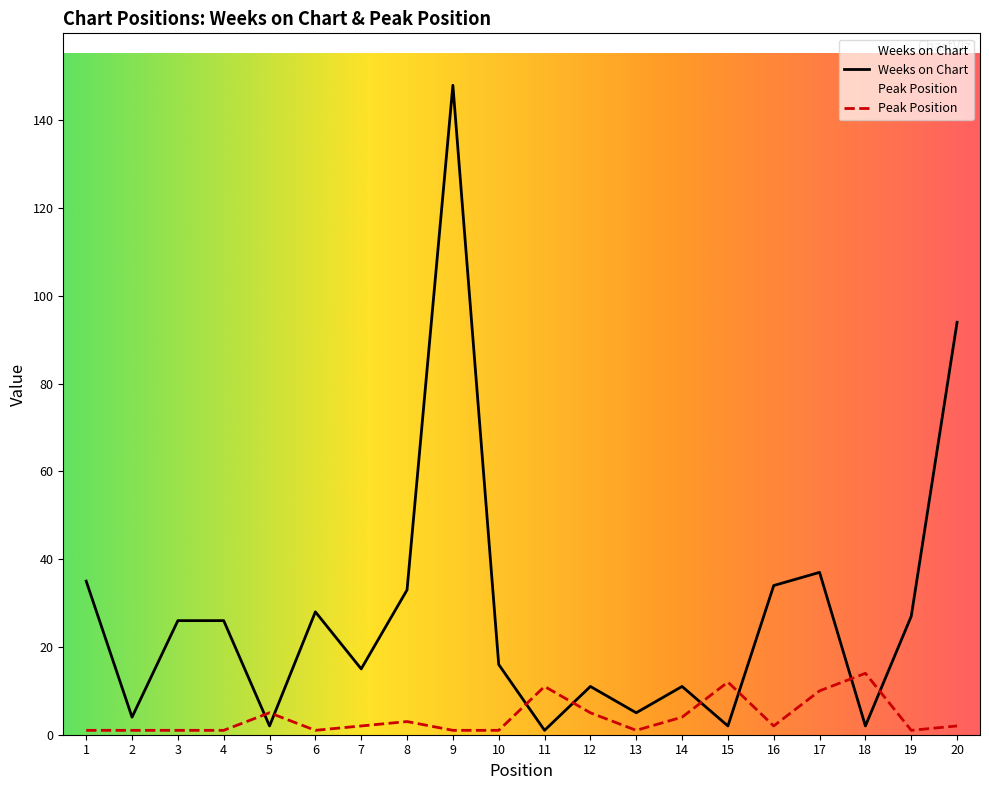

How many values in the Peak Position series exceed 2?

8